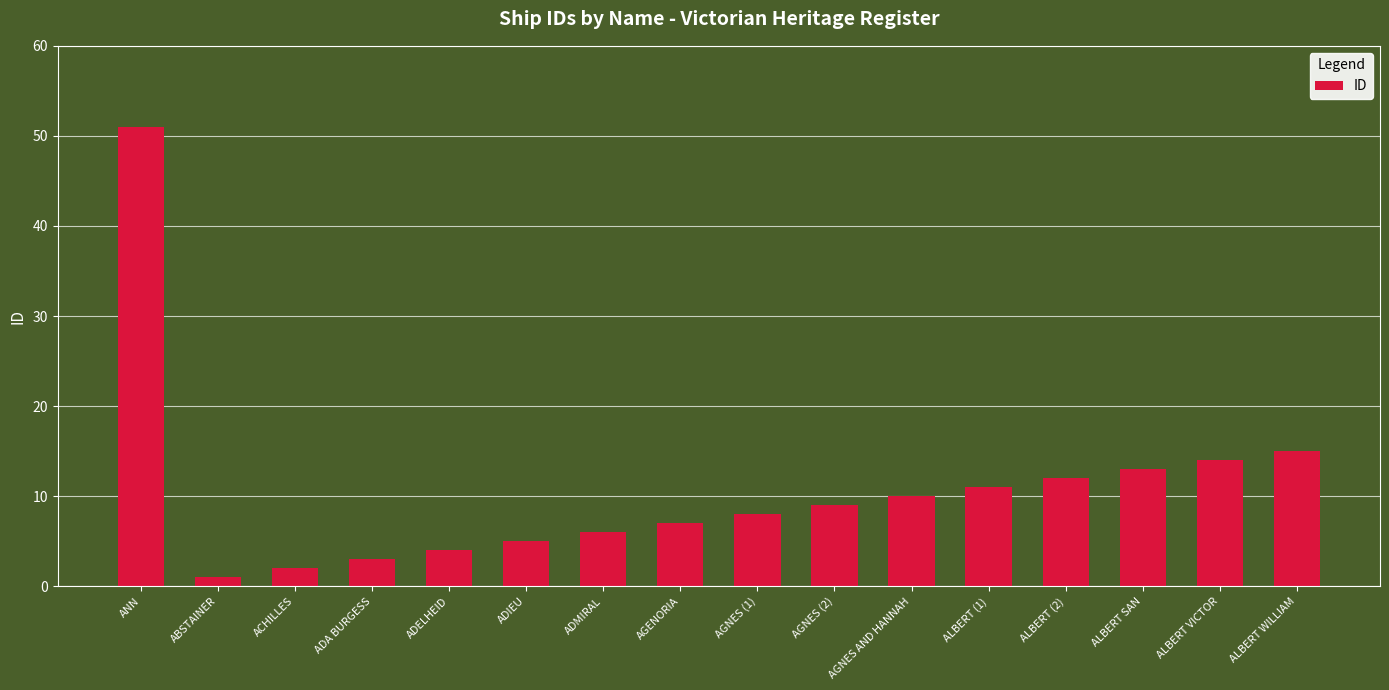

Rank the categories by value from lowest to highest.

ABSTAINER, ACHILLES, ADA BURGESS, ADELHEID, ADIEU, ADMIRAL, AGENORIA, AGNES (1), AGNES (2), AGNES AND HANNAH, ALBERT (1), ALBERT (2), ALBERT SAN, ALBERT VICTOR, ALBERT WILLIAM, ANN